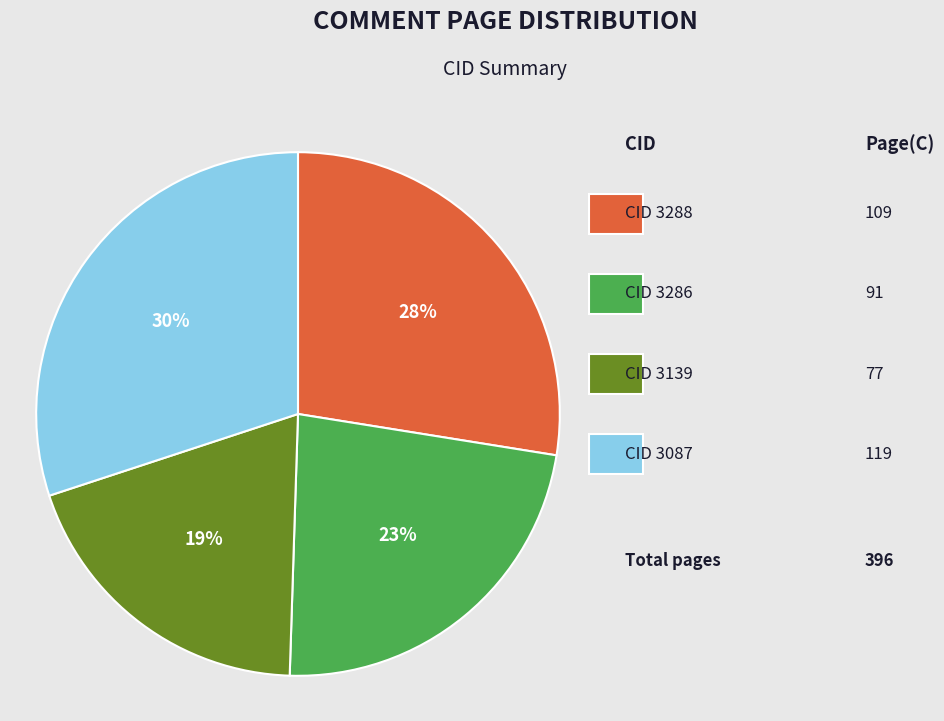

To the nearest percent, what is the average slice percentage?

25%